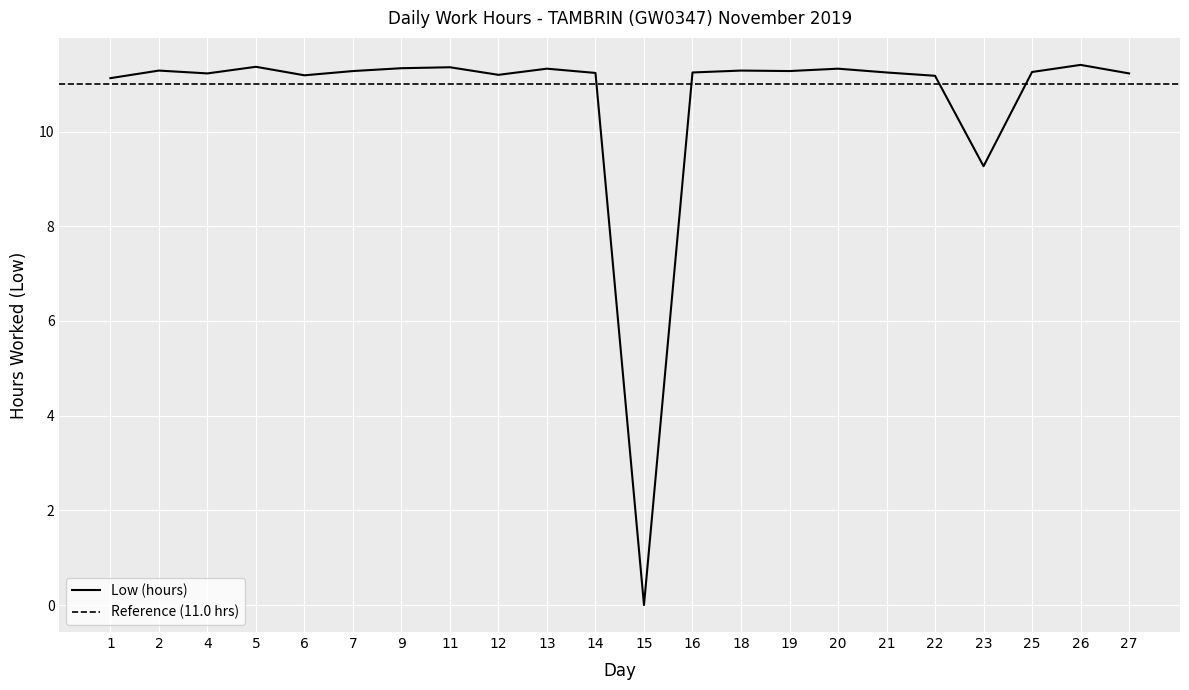

Is it true that Low (hours) equals 11.2 at 22?

True